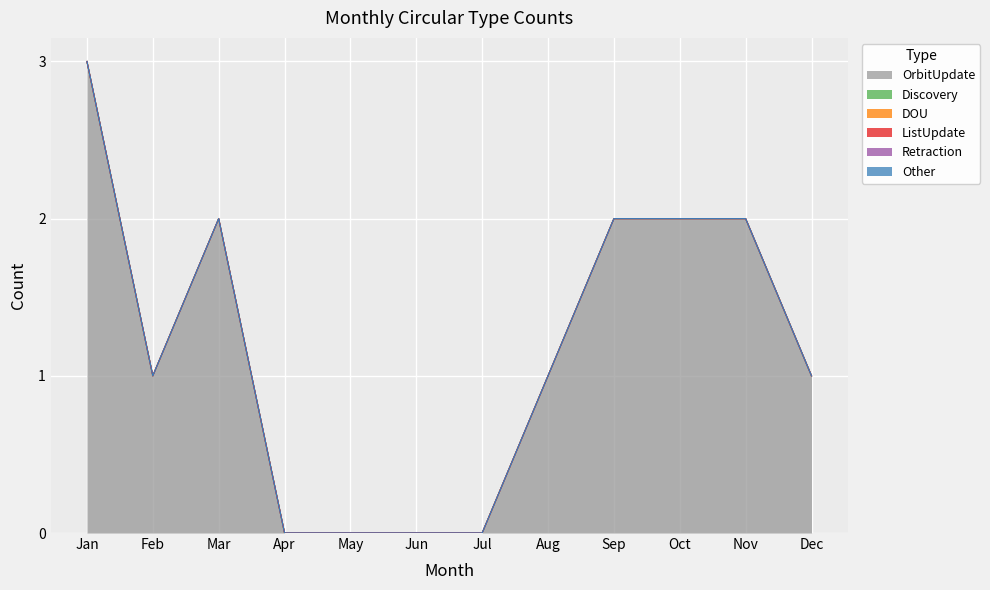

True or false: DOU and Other cross at least once.

False